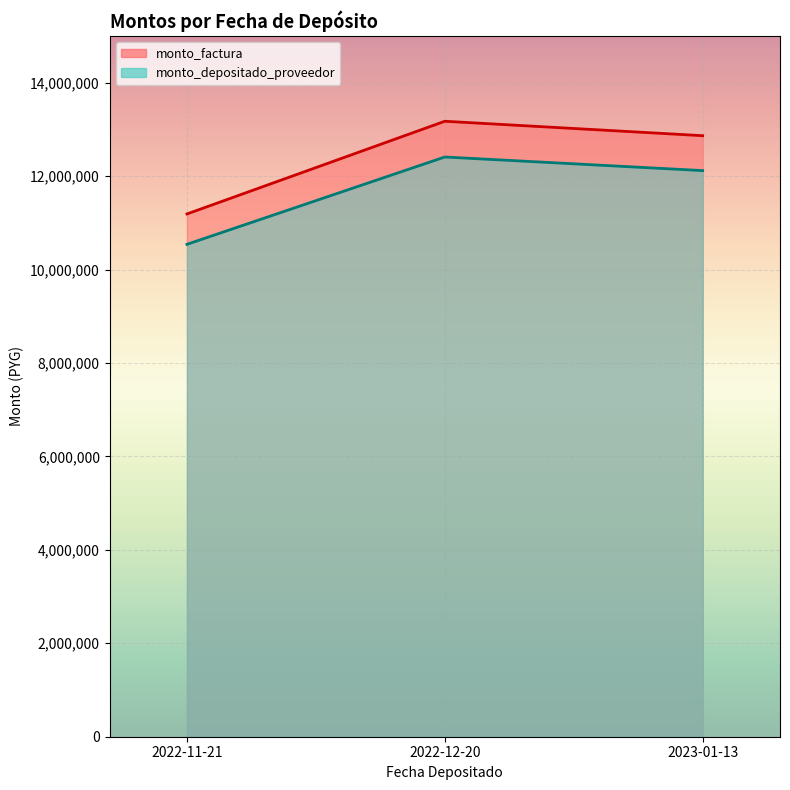

What is the difference between the maximum and minimum values in the monto_factura series?

1984543